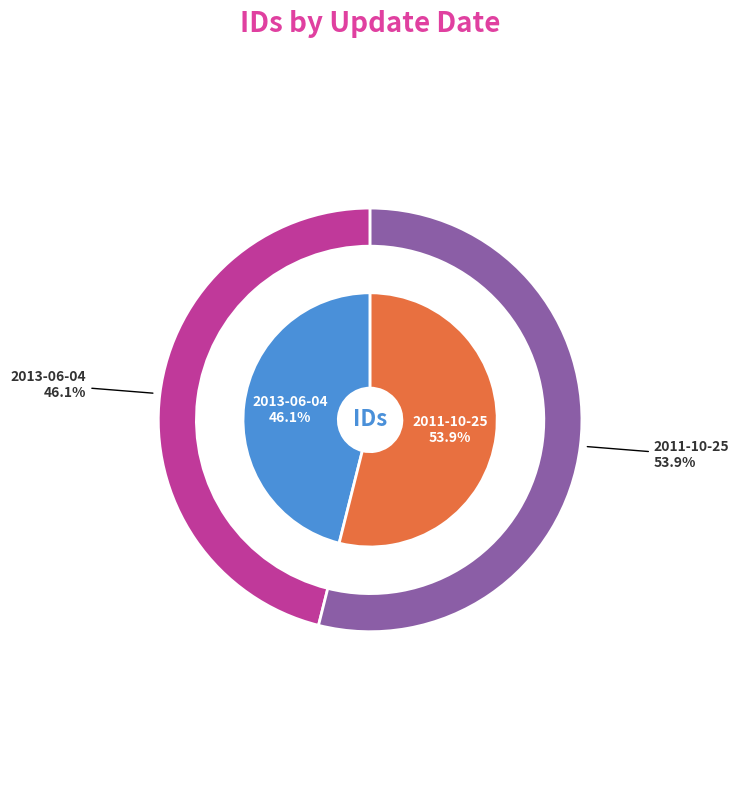

Between 2013-06-04 and 2011-10-25, which is larger?

2011-10-25